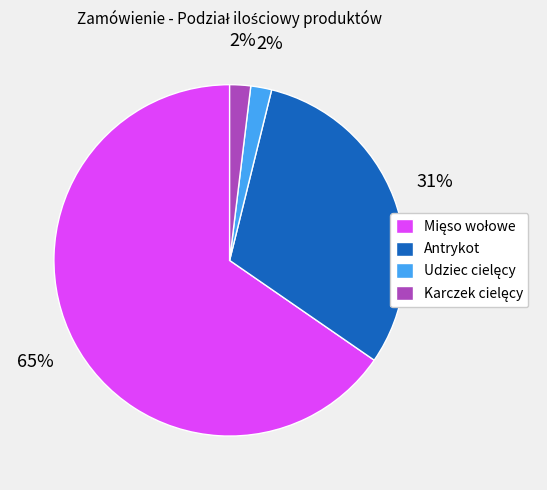

Is there a majority slice in this chart?

Yes